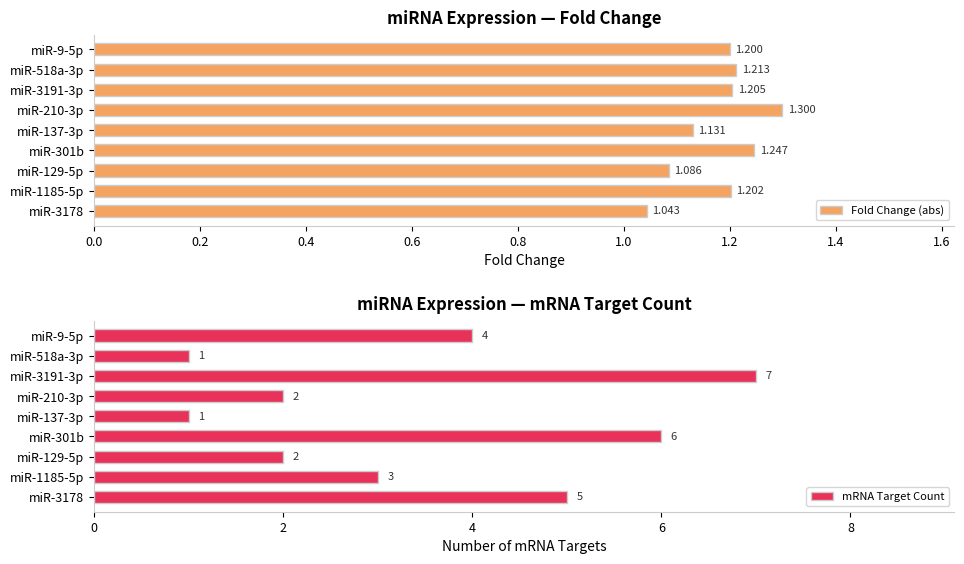

True or false: mRNA Target Count has a value of 1 at miR-9-5p.

False